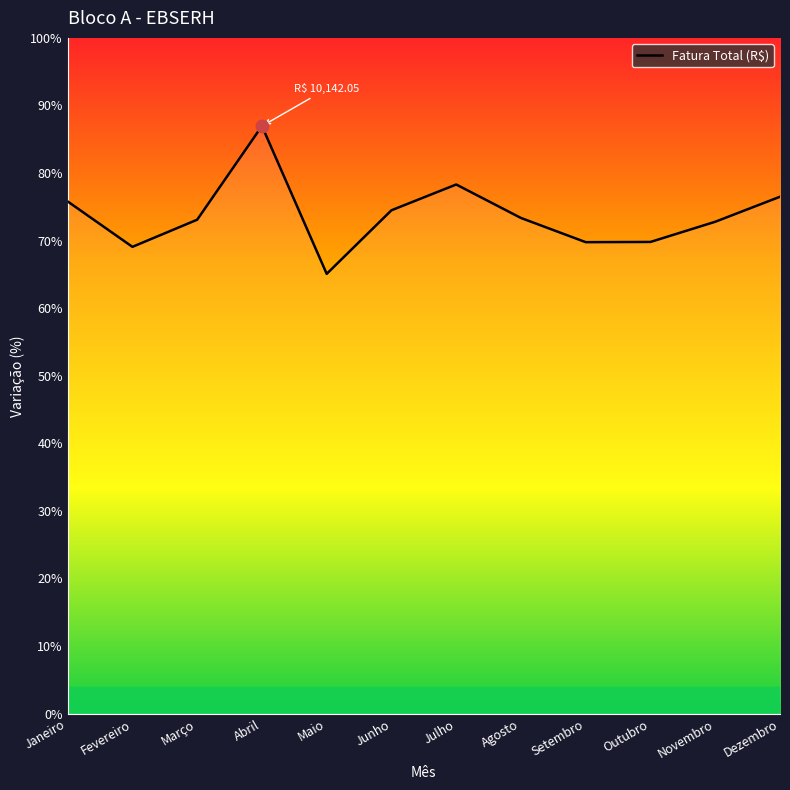

True or false: the data shows 73.1 at Março.

True